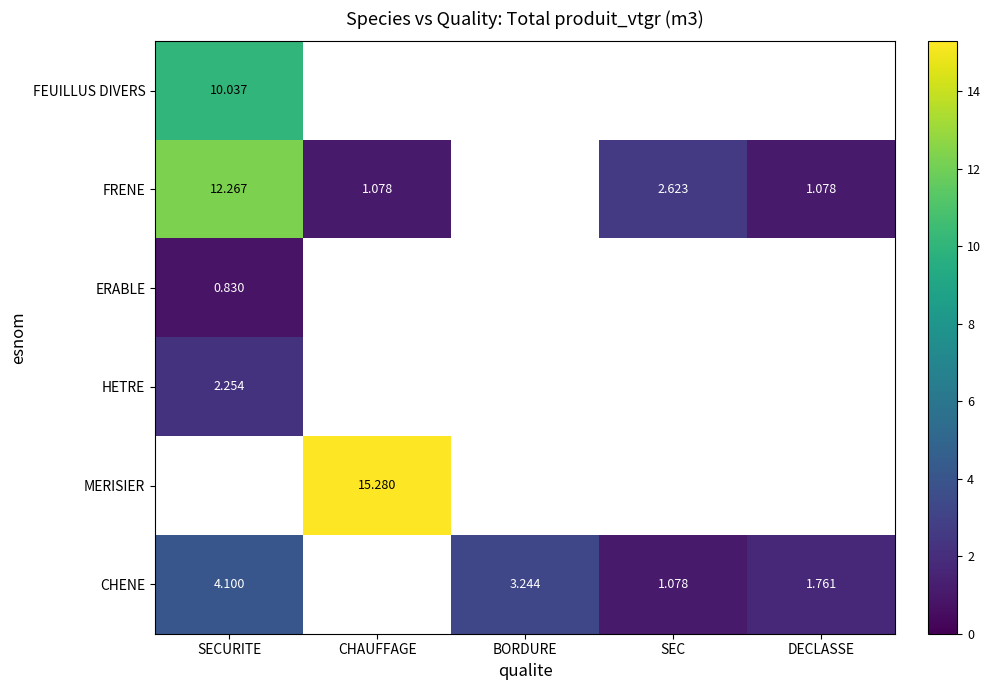

Which category has the lowest value across all series?

SECURITE